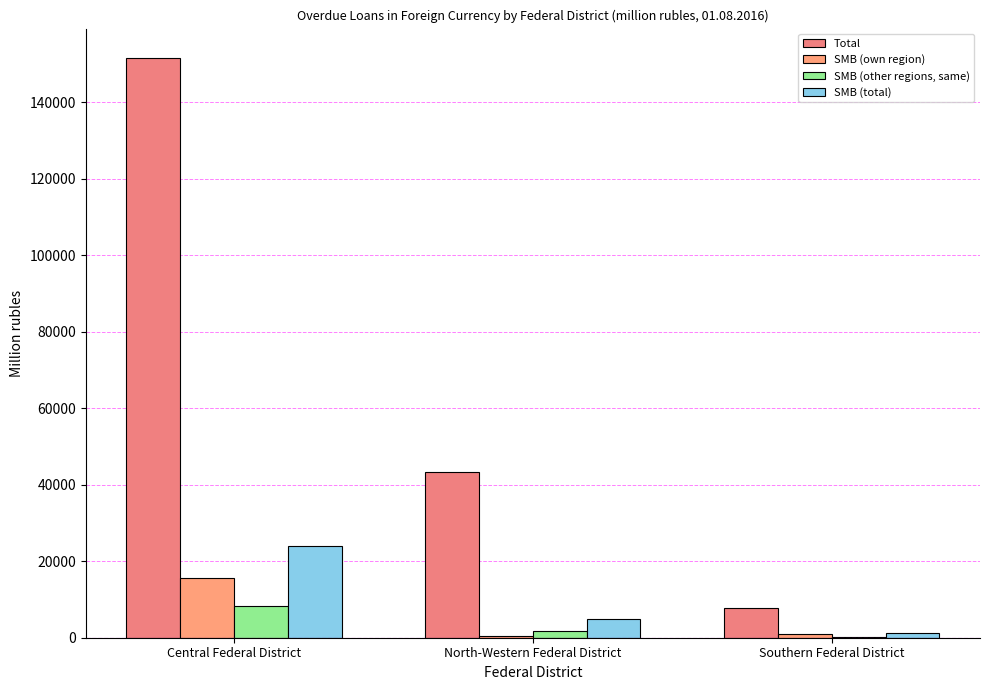

What is the greatest value displayed?

151607